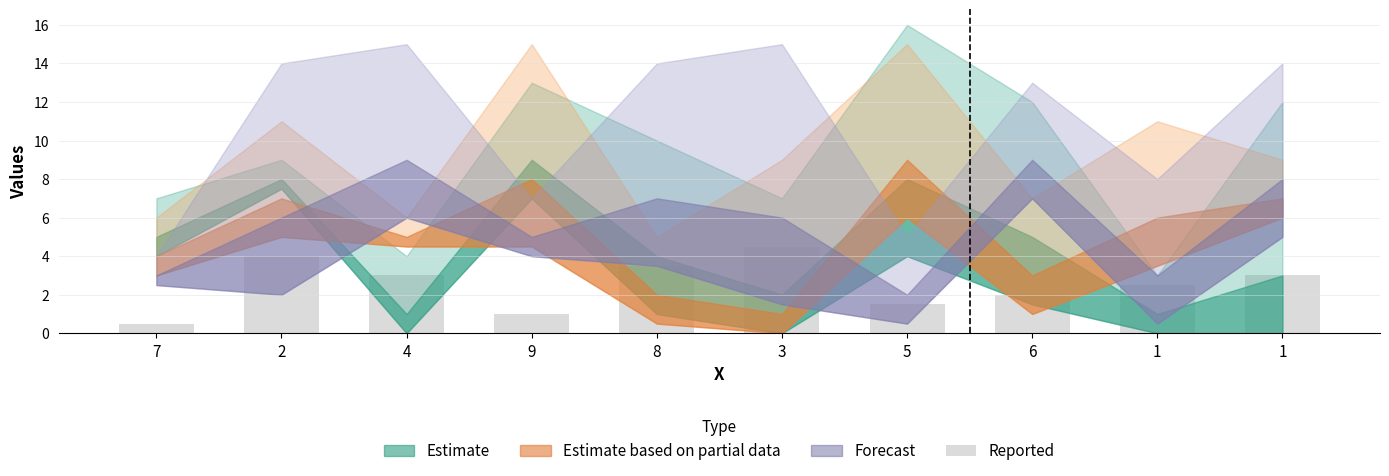

How many values are below 3?

5